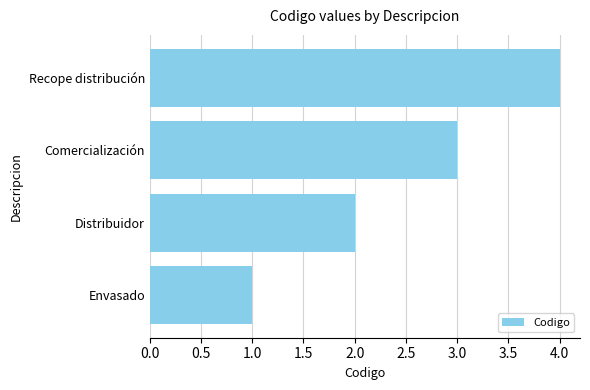

Are the bars grouped side by side (vs. stacked)?

No